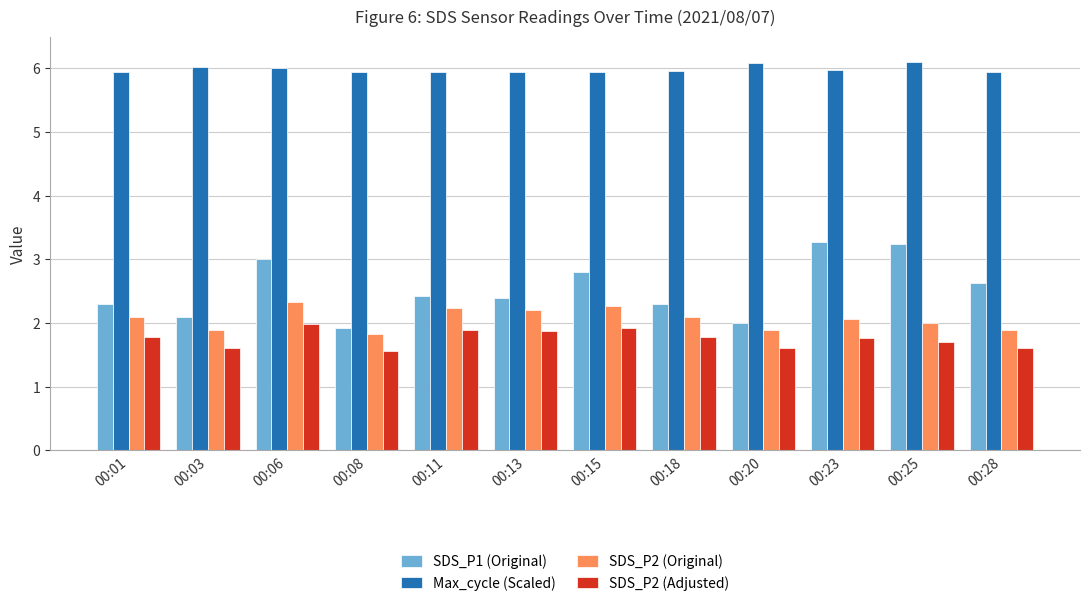

What is the difference between the maximum and minimum values in the Max_cycle (Scaled) series?

0.2